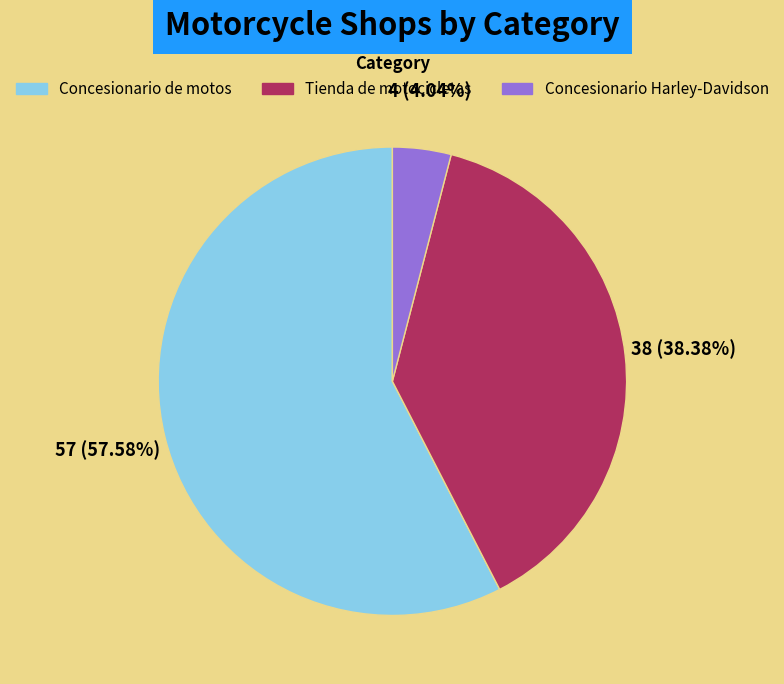

What is the majority slice?

Concesionario de motos